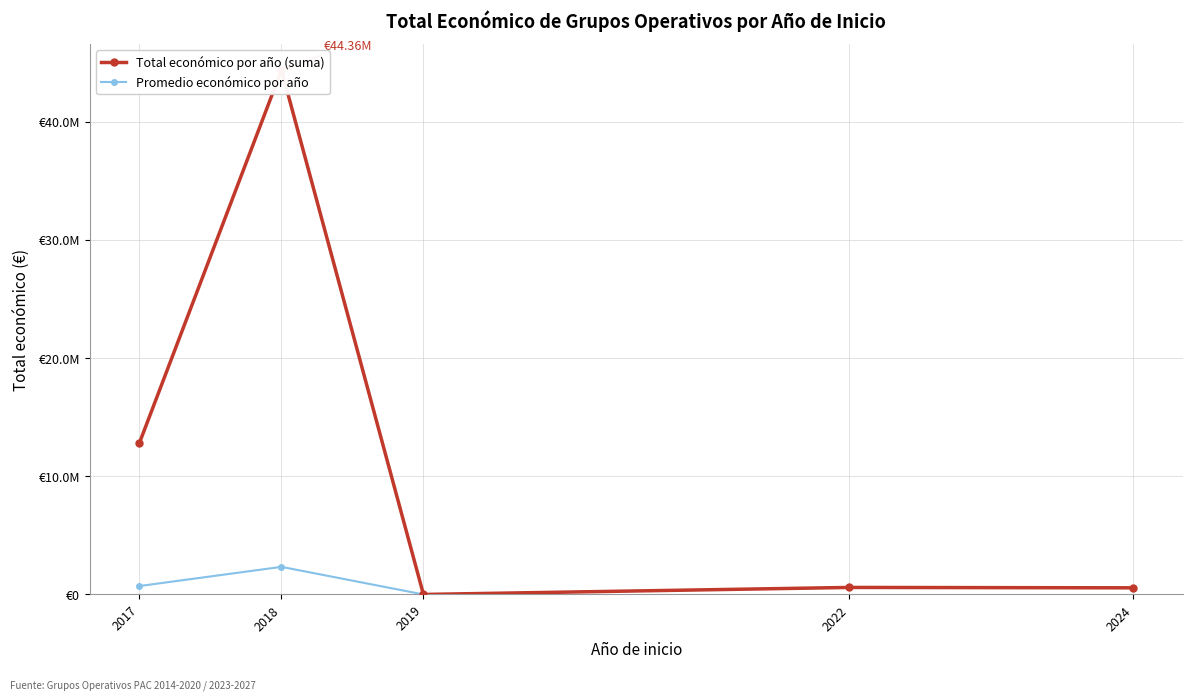

Which label corresponds to the smallest value in the chart?

2019